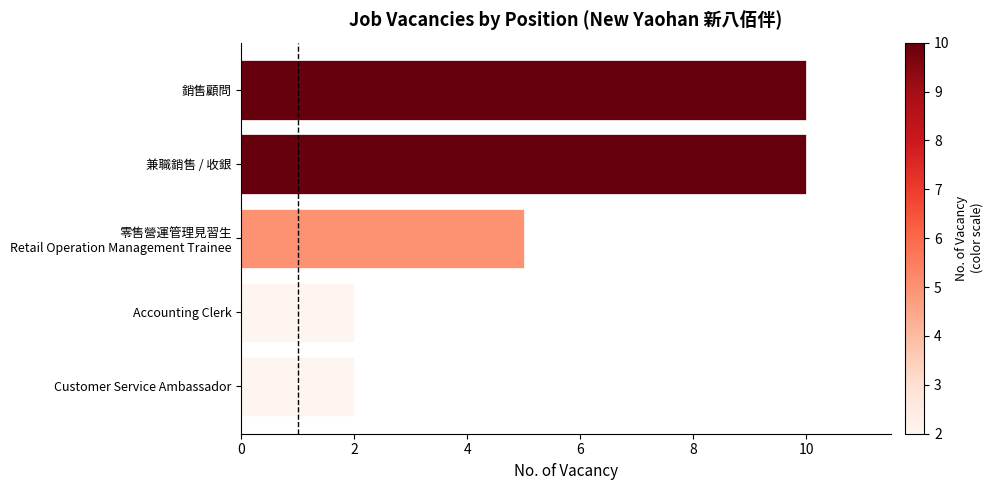

What is the sum of all values?

29